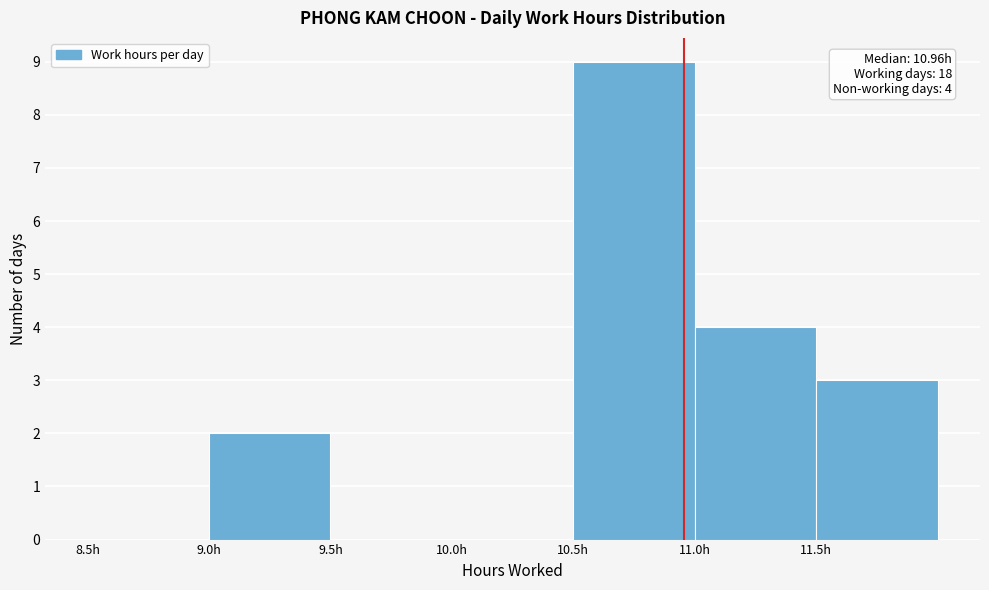

Over which range of the x-axis is the bar tallest?

10.5 to 11.0